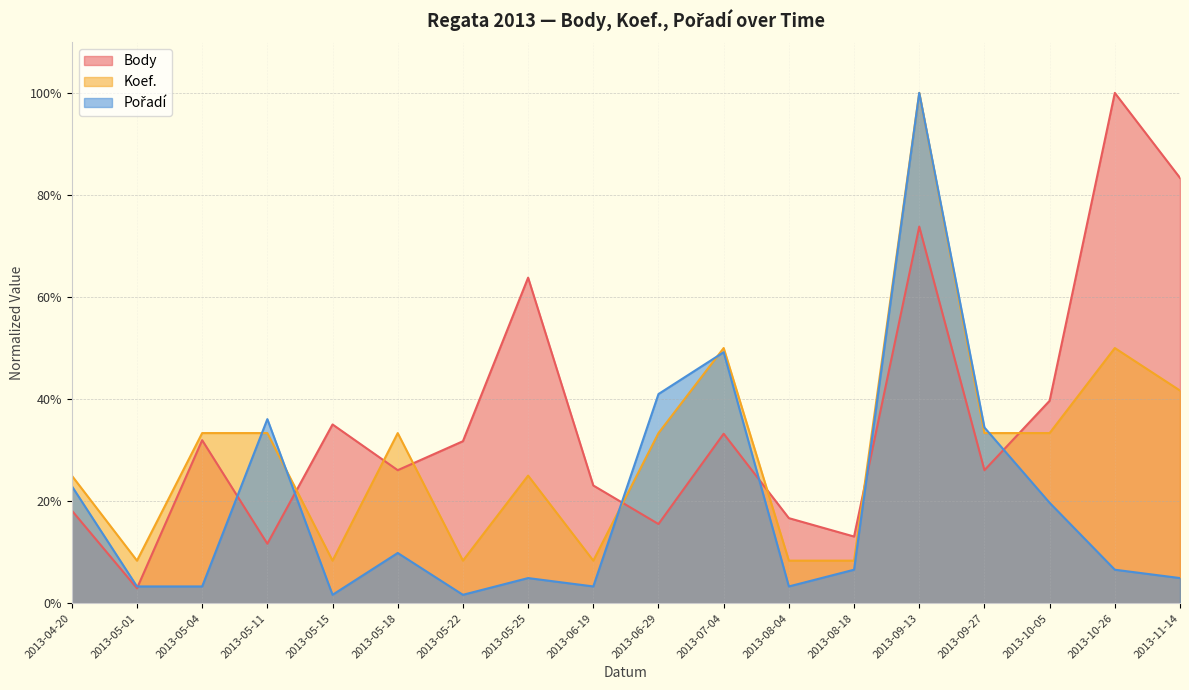

What is the average value of the Koef. series?

0.3